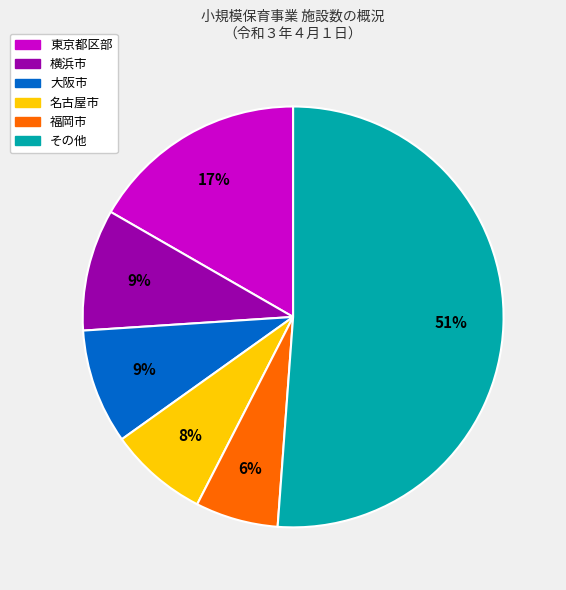

To the nearest percent, what is the difference between the largest and smallest slice percentages?

45%